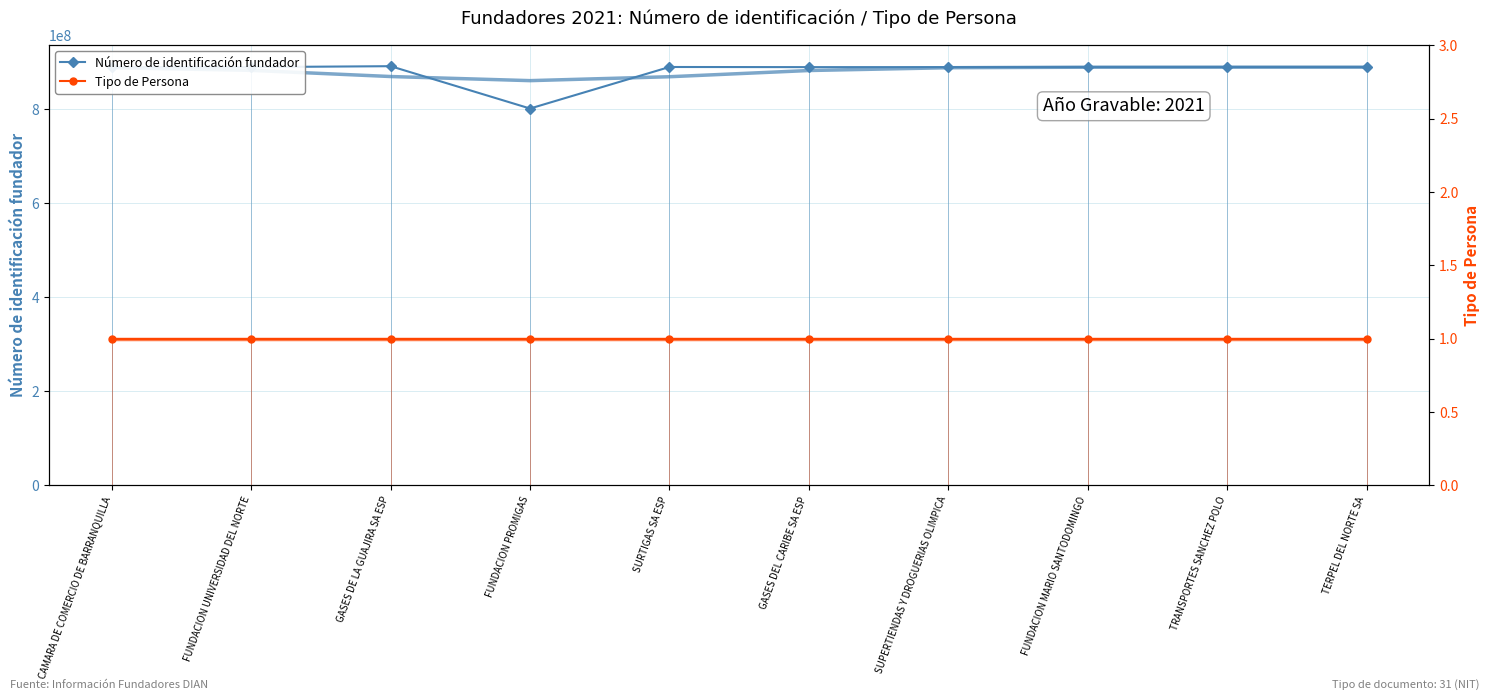

What position from the right is CAMARA DE COMERCIO DE BARRANQUILLA?

10